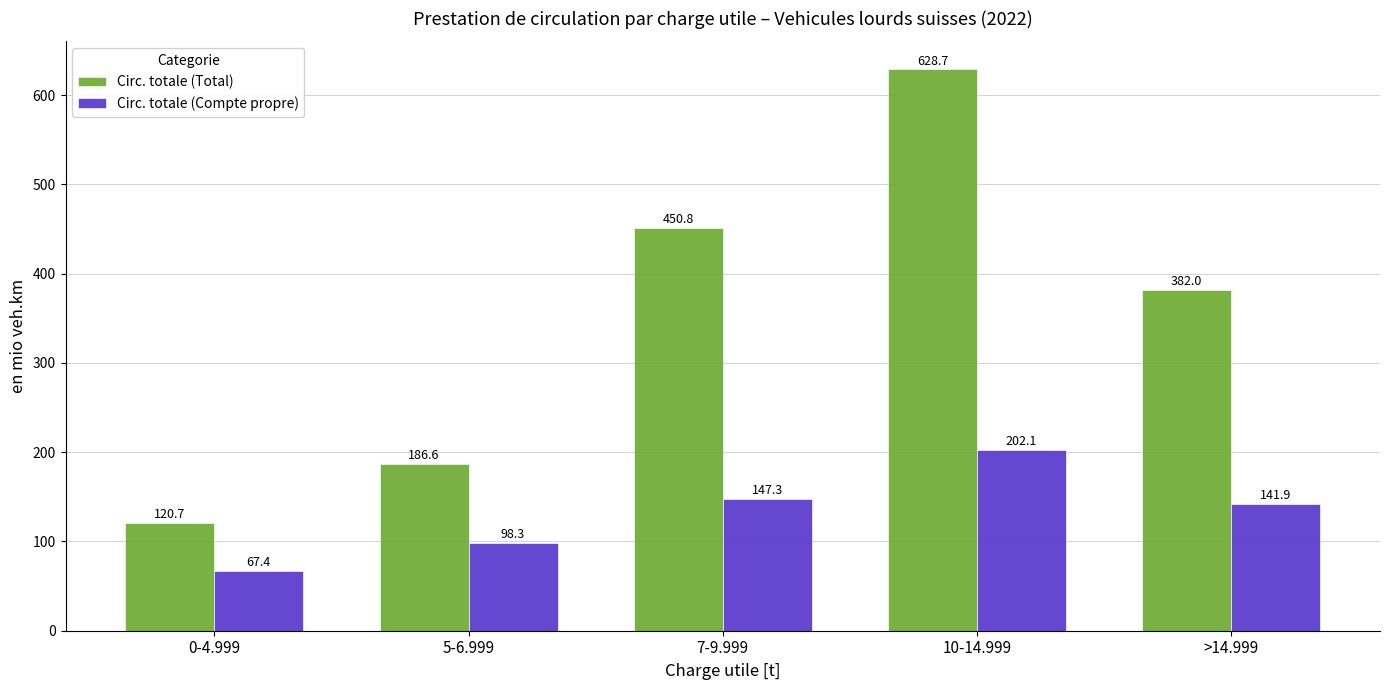

How many data points in Circ. totale (Total) are above 381?

3